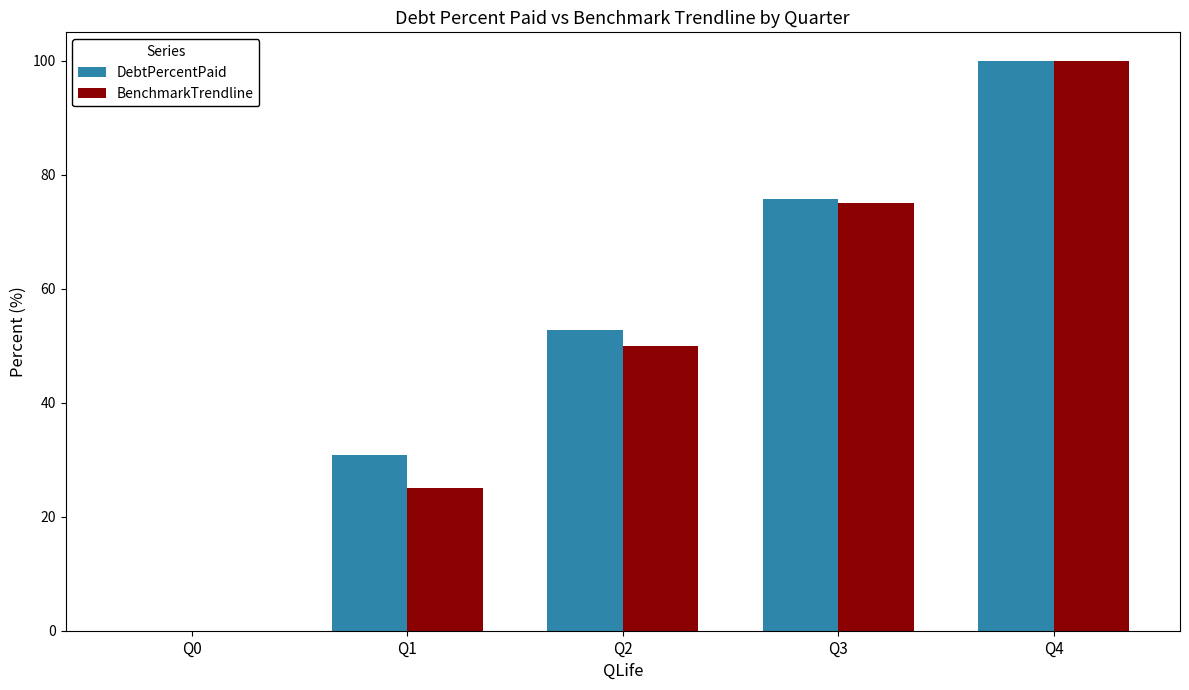

What is the approximate value of BenchmarkTrendline at Q4?

100.0